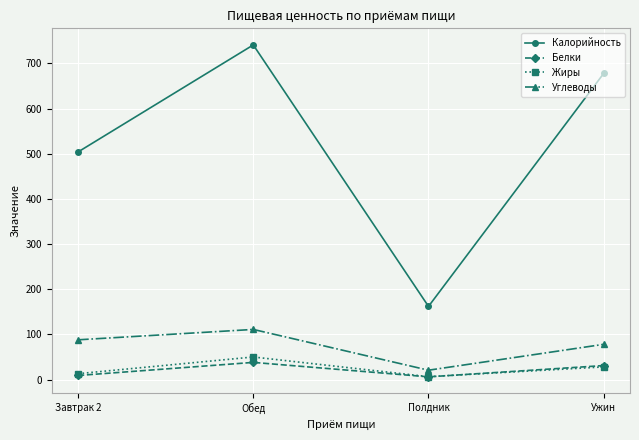

Which series changed the most between Обед and Полдник?

Калорийность